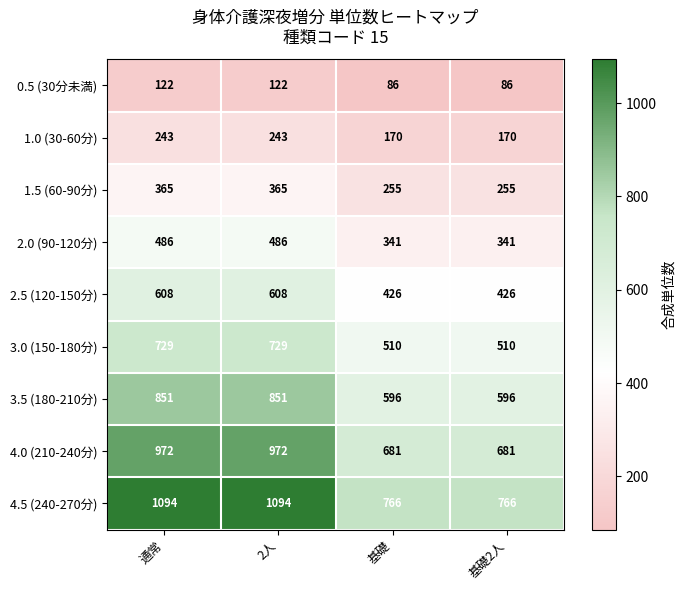

What is the approximate value of 3.0 (150-180分) at 基礎, to the nearest 5?

510